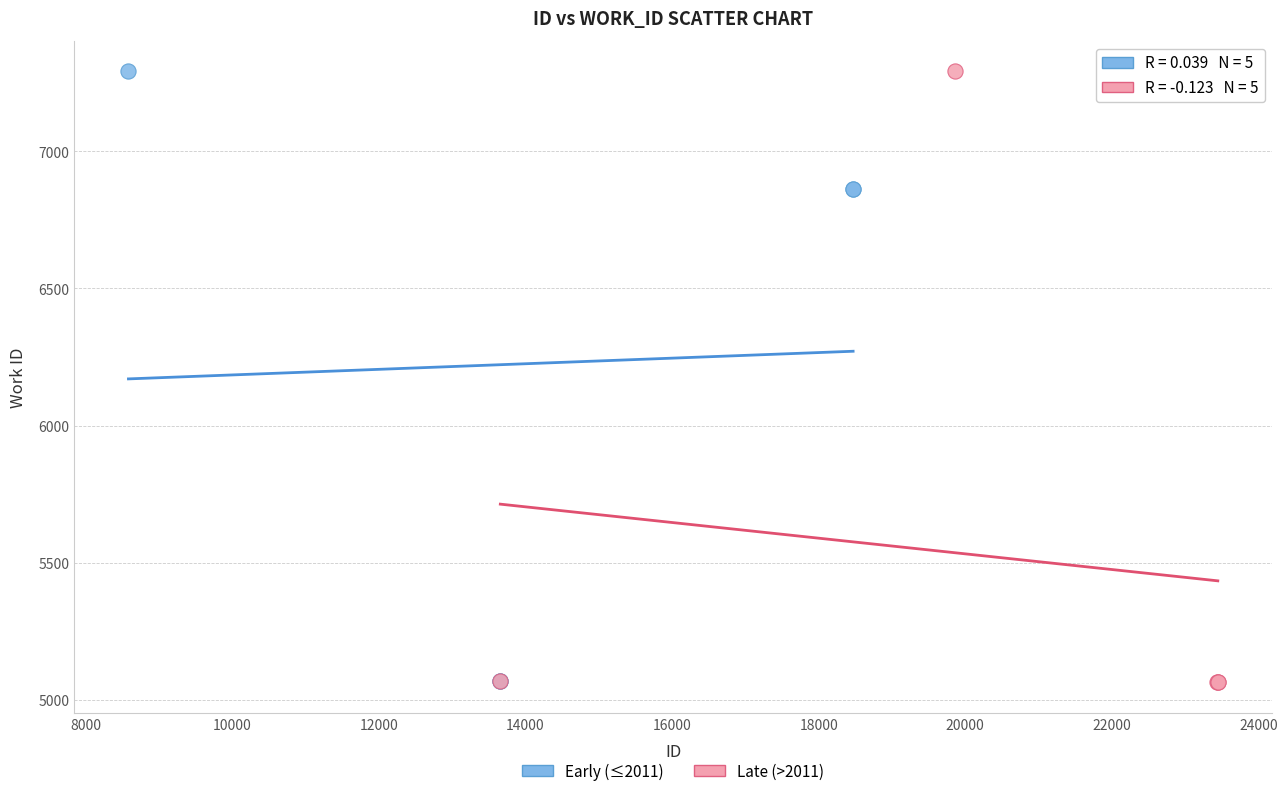

What are all the series names shown in the legend?

Early (≤2011), Late (>2011)